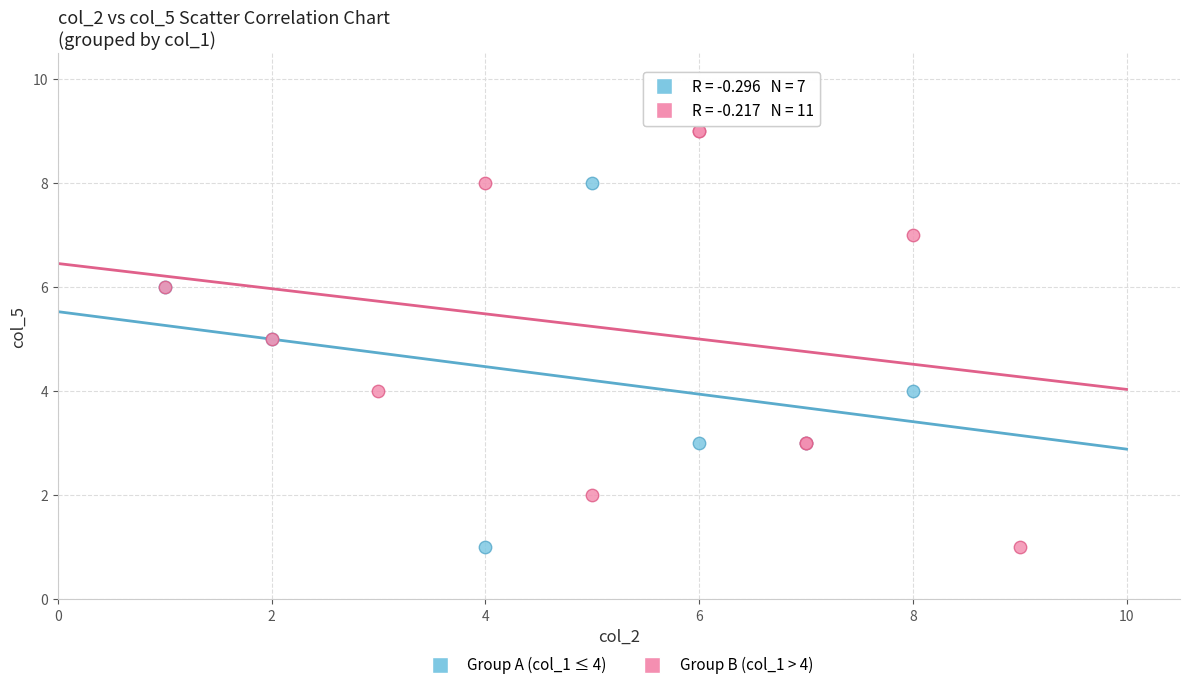

Which series reaches the maximum Y coordinate?

Group B (col_1 > 4)